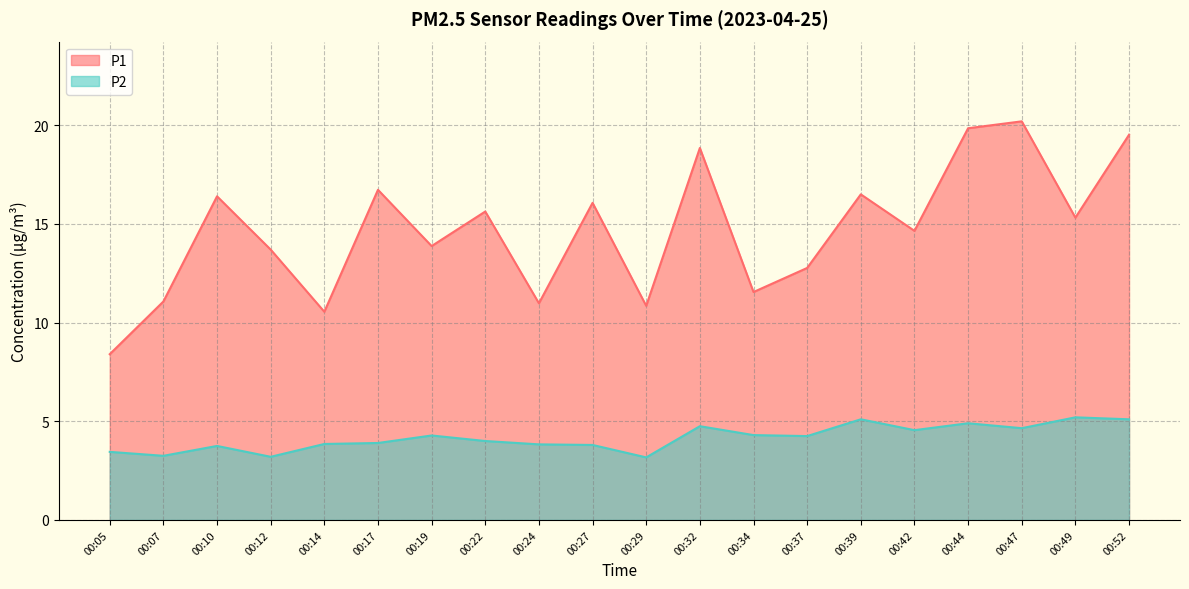

How many values in the P1 series are below 15?

10